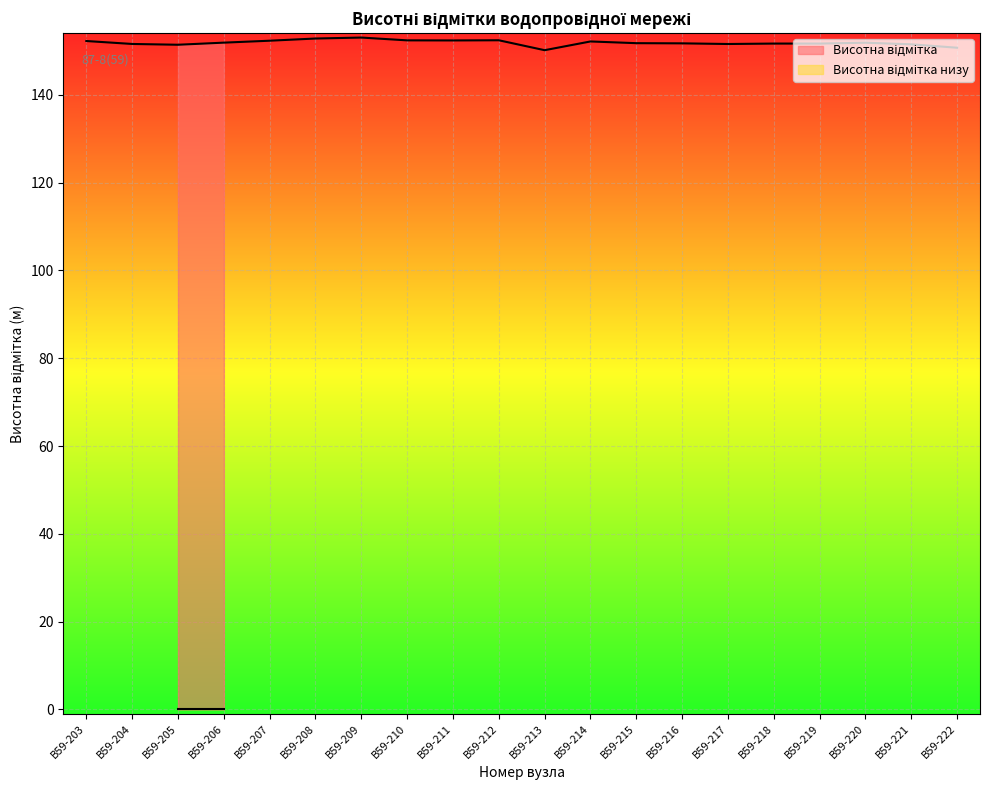

Is this an area chart (filled region under the line)?

No